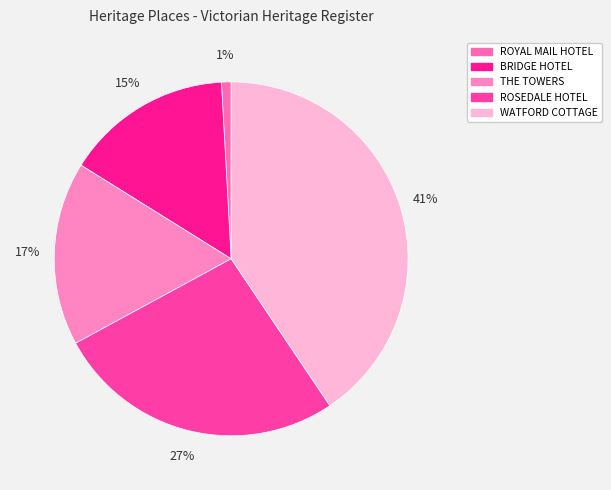

Is it true that ROSEDALE HOTEL is 27% of the pie?

True